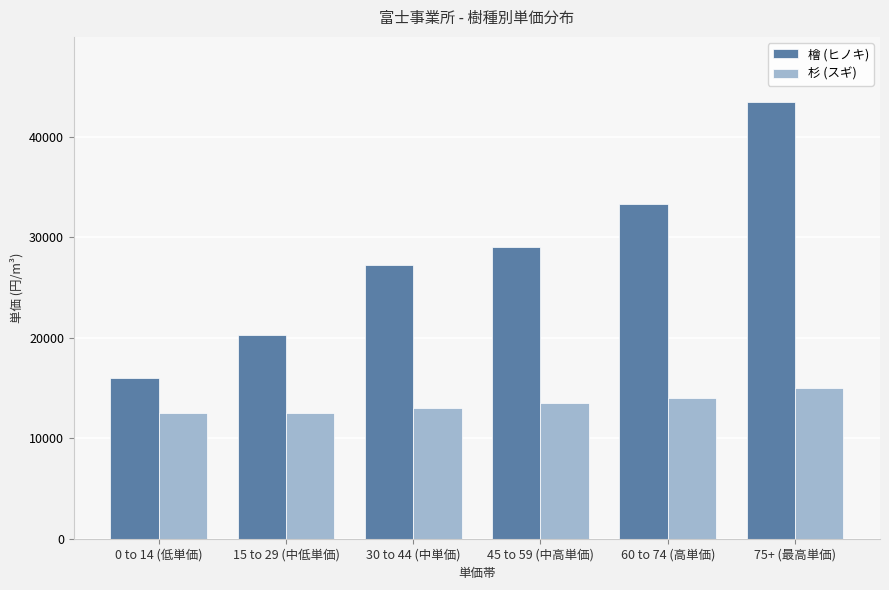

What is the approximate value of 杉 (スギ) at 15 to 29 (中低単価)?

12520